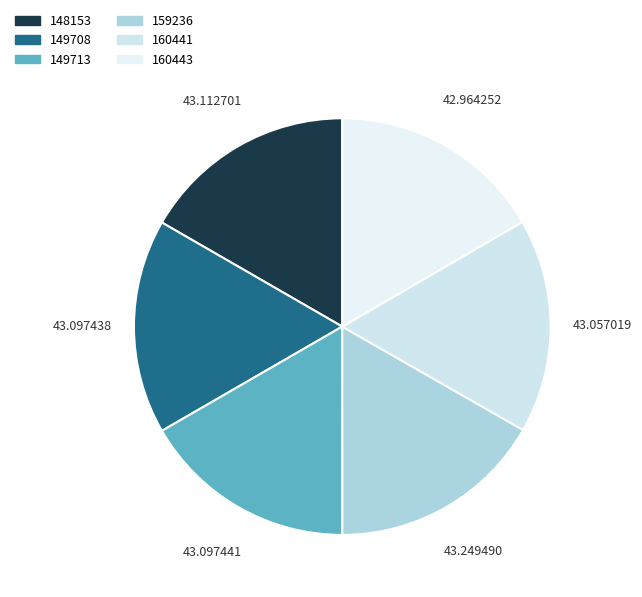

How many segments does this pie chart have?

6